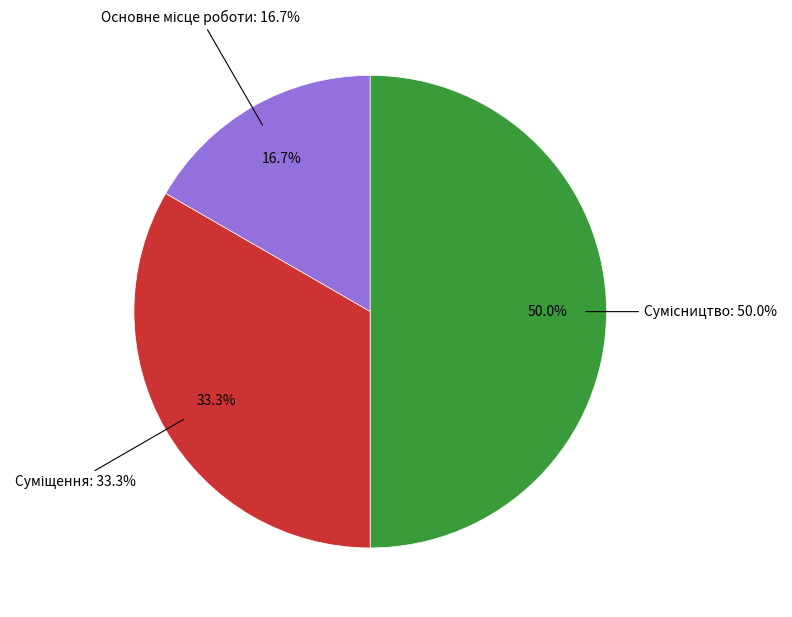

To the nearest percent, what is the average slice percentage?

33%